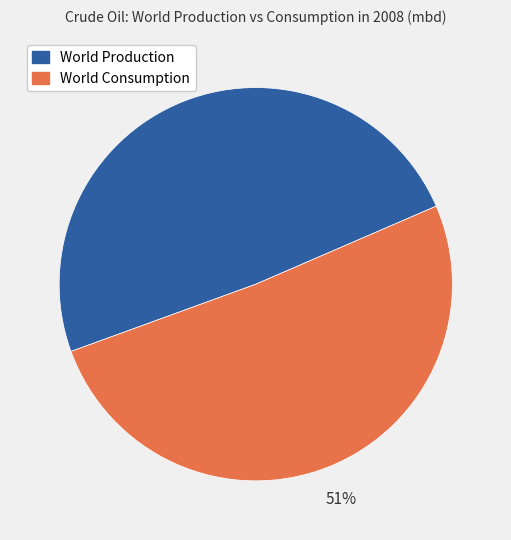

To the nearest percent, what is the difference between the largest and smallest slice percentages?

2%